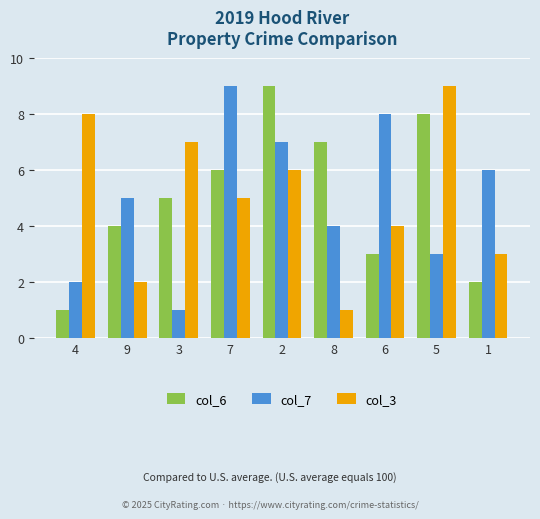

The col_6 series shows 8 at 5. True or false?

True